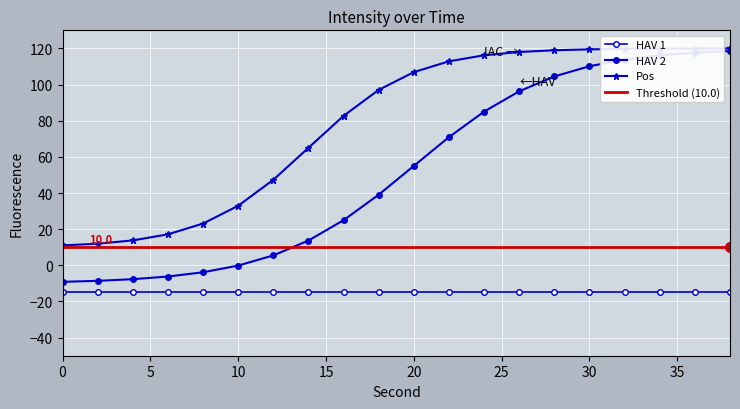

Reading left to right, extract all data points from this chart.

HAV 1: -15.0	-15.0	-15.0	-15.0	-15.0	-15.0	-15.0	-15.0	-15.0	-15.0	-15.0	-15.0	-15.0	-15.0	-15.0	-15.0	-15.0	-15.0	-15.0	-15.0
HAV 2: -9.1	-8.6	-7.7	-6.2	-3.8	-0.1	5.5	13.7	25.0	39.1	55.0	70.9	85.0	96.3	104.5	110.1	113.8	116.2	117.7	118.6
Pos: 11.0	12.0	13.8	17.1	23.1	32.9	47.3	65.0	82.7	97.1	106.9	112.9	116.2	118.0	119.0	119.5	119.7	119.9	119.9	120.0
Threshold (10.0): 10.0	10.0	10.0	10.0	10.0	10.0	10.0	10.0	10.0	10.0	10.0	10.0	10.0	10.0	10.0	10.0	10.0	10.0	10.0	10.0